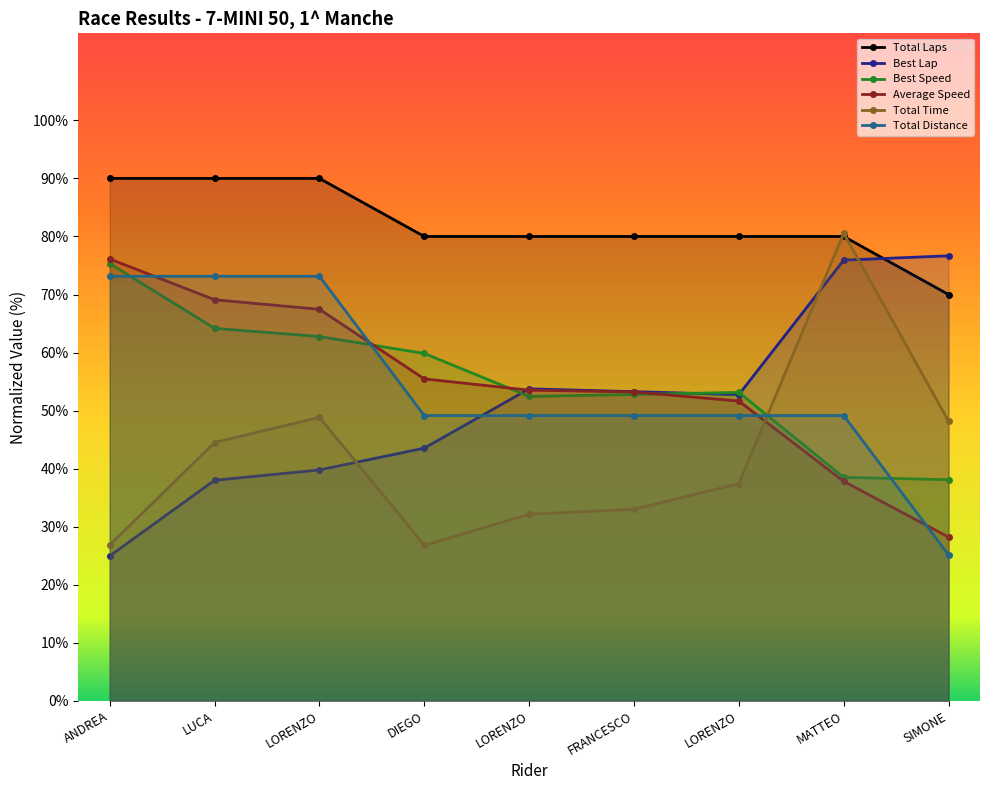

Which category has the highest value in the Average Speed series?

ANDREA